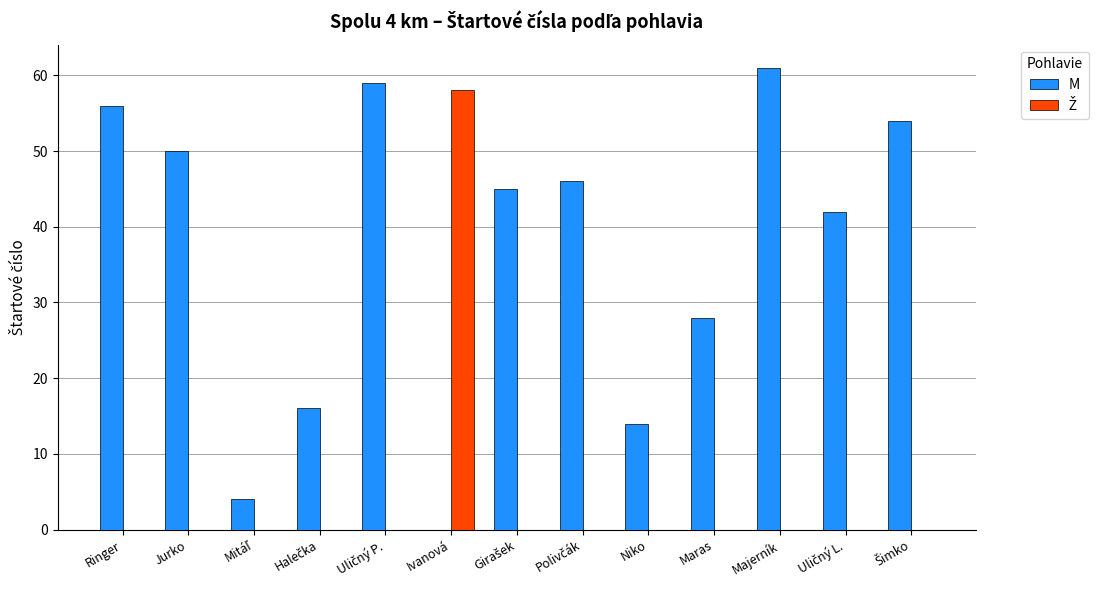

True or false: M has a value of 56 at Ringer.

True